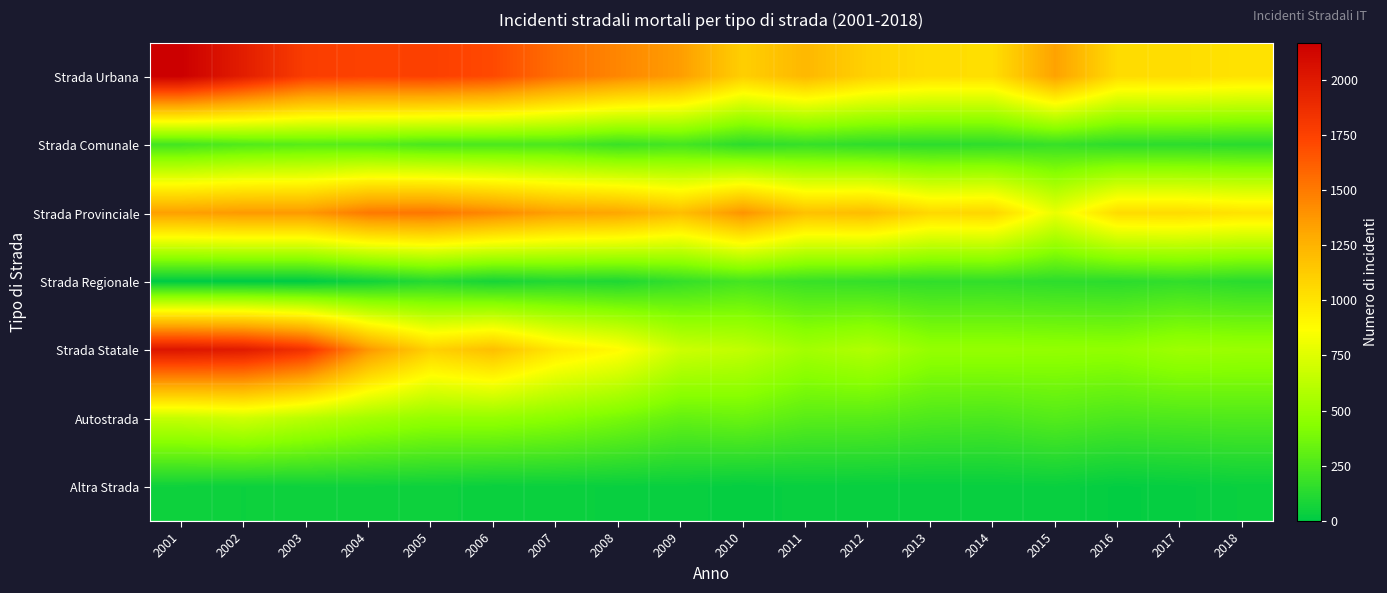

Which has a higher value, 2017 or 2005?

2005